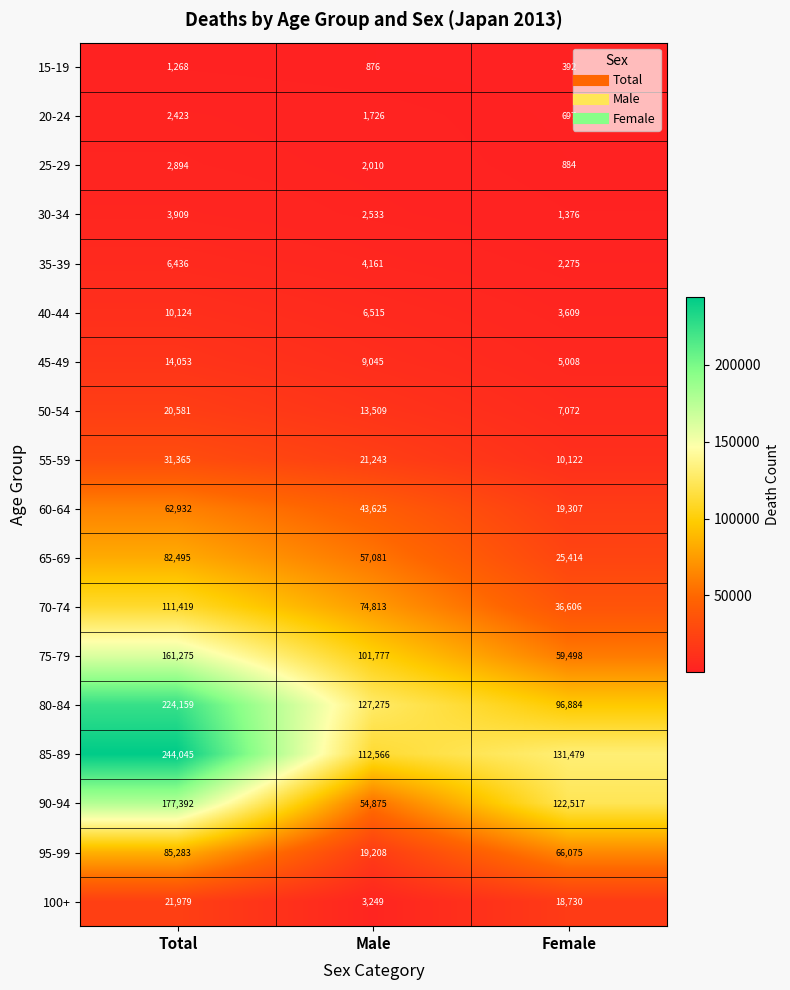

What is the total value across all series at Female?

607945